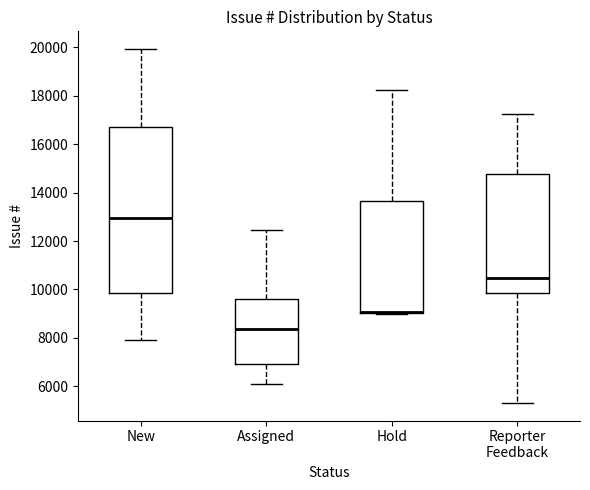

Where is the lower edge of the box for Hold on the y-axis? The values are not printed on the chart, so give them approximately, as read against the axis.

9000